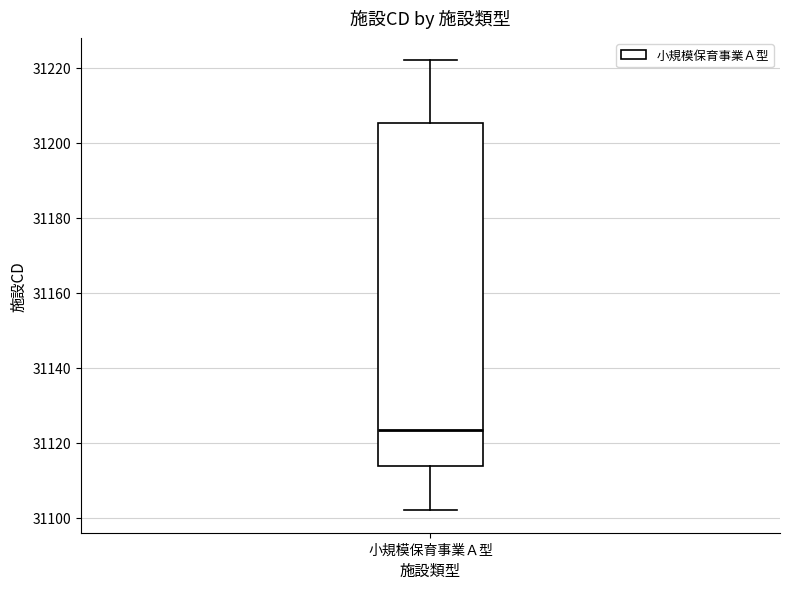

Transcribe this box plot: give where the median line is, the range the box spans, and where the two whiskers end, as read against the y-axis. The values are not printed on the chart, so give them approximately, as read against the axis.

median 31124, box 31114 to 31206, whiskers 31102 to 31222